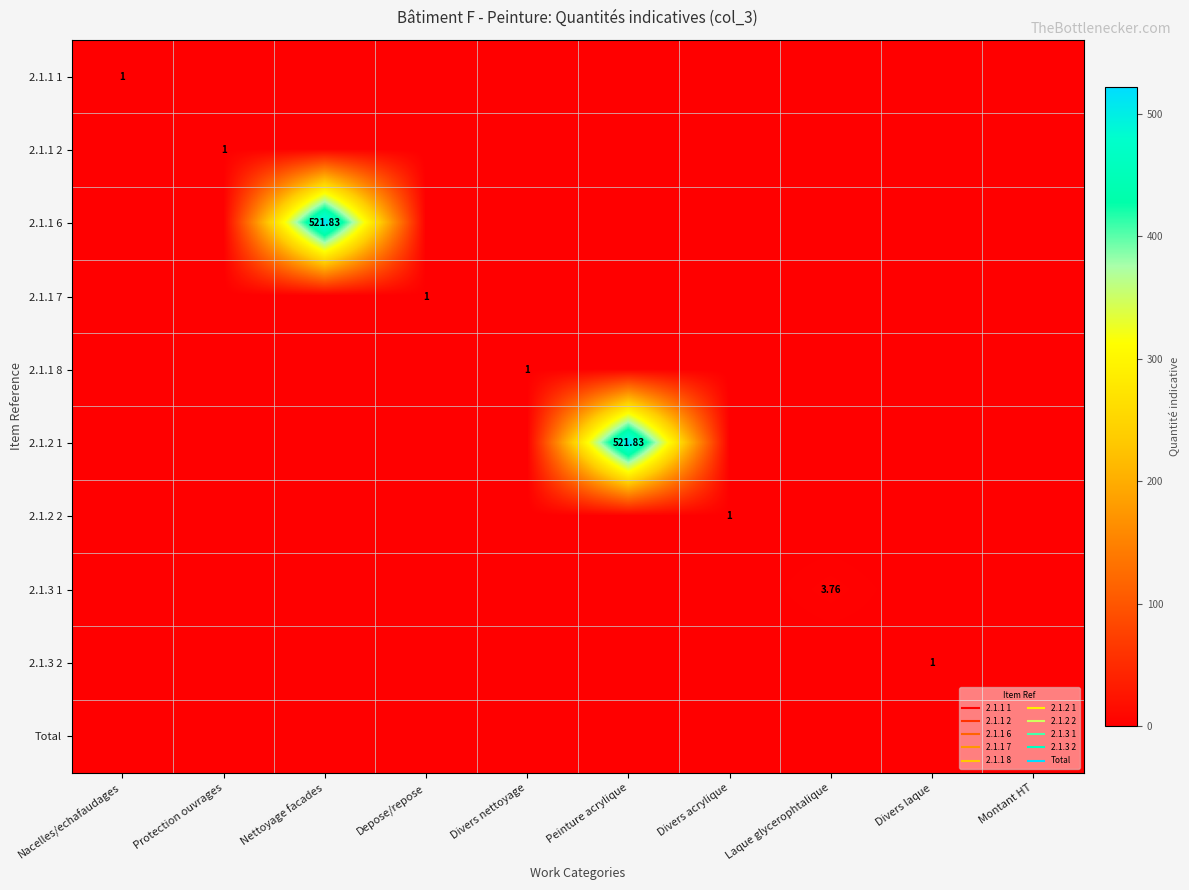

Rank the categories by 2.1.1 8 value from highest to lowest.

Divers nettoyage, Nacelles/echafaudages, Protection ouvrages, Nettoyage facades, Depose/repose, Peinture acrylique, Divers acrylique, Laque glycerophtalique, Divers laque, Montant HT